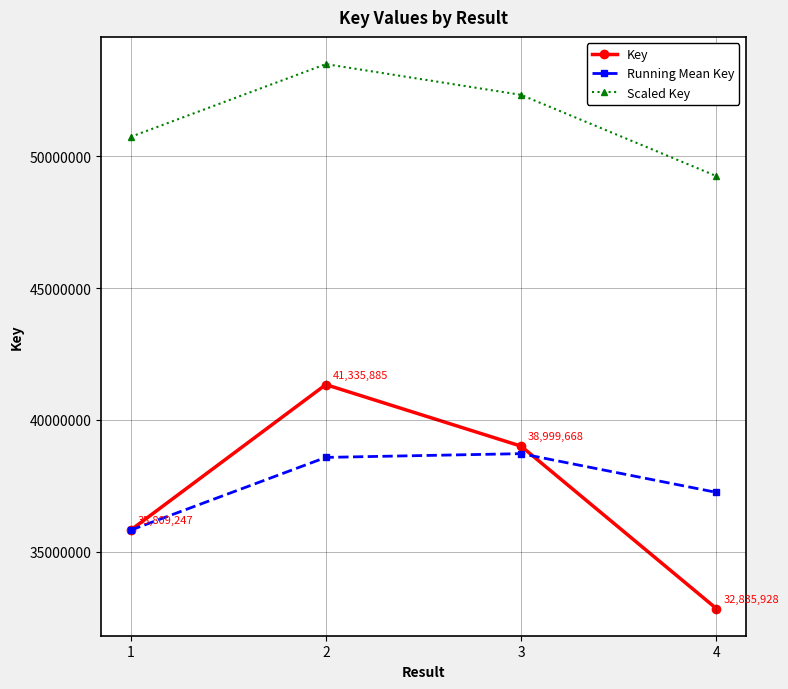

How many data points in Running Mean Key are less than 38572566?

2